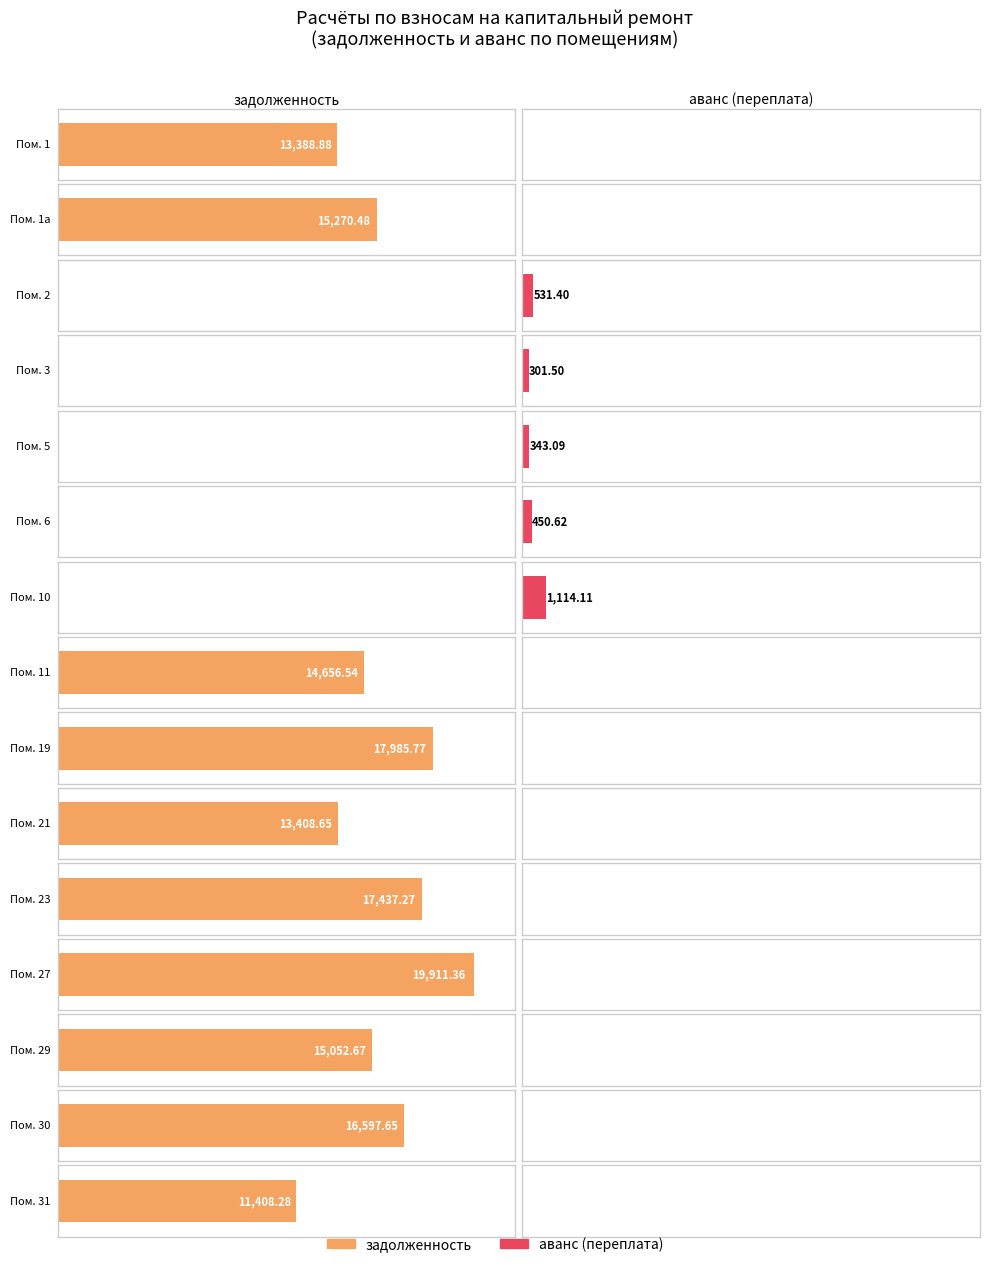

What is the greatest value displayed?

19911.4